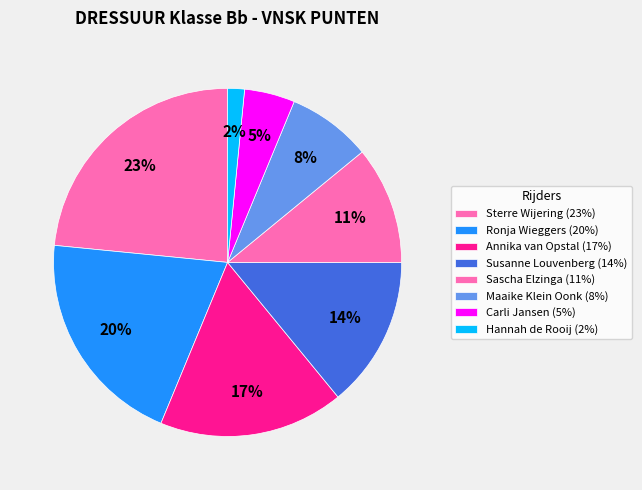

Rank the categories by value from highest to lowest.

Sterre Wijering, Ronja Wieggers, Annika van Opstal, Susanne Louvenberg, Sascha Elzinga, Maaike Klein Oonk, Carli Jansen, Hannah de Rooij